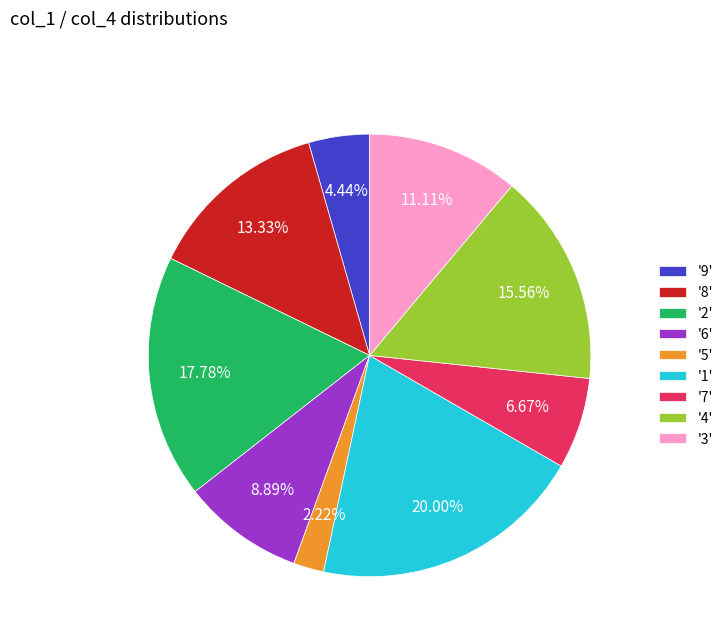

Do '3' and '9' together represent more than half of the pie?

No